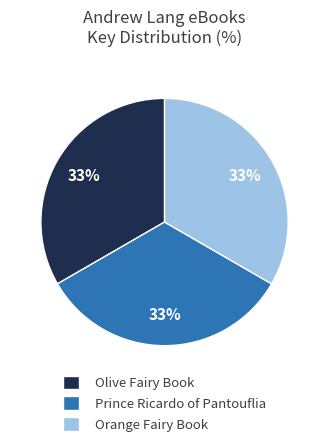

Is there any slice that represents more than half of the pie?

No